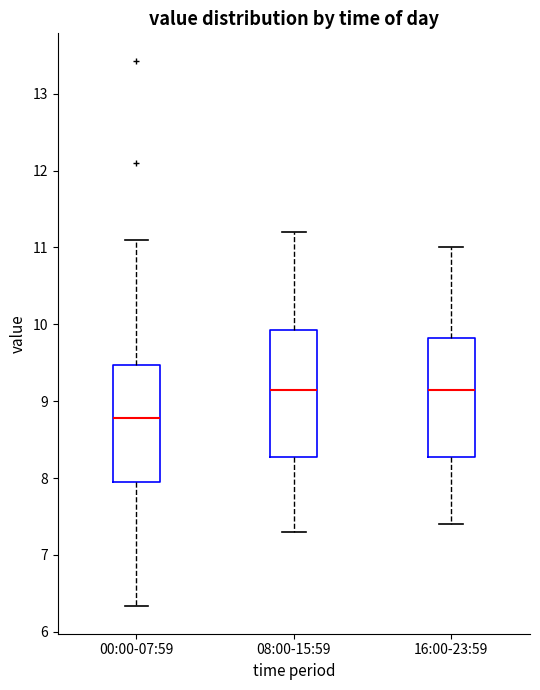

Where is the upper edge of the box for 00:00-07:59 on the y-axis? The values are not printed on the chart, so give them approximately, as read against the axis.

9.5